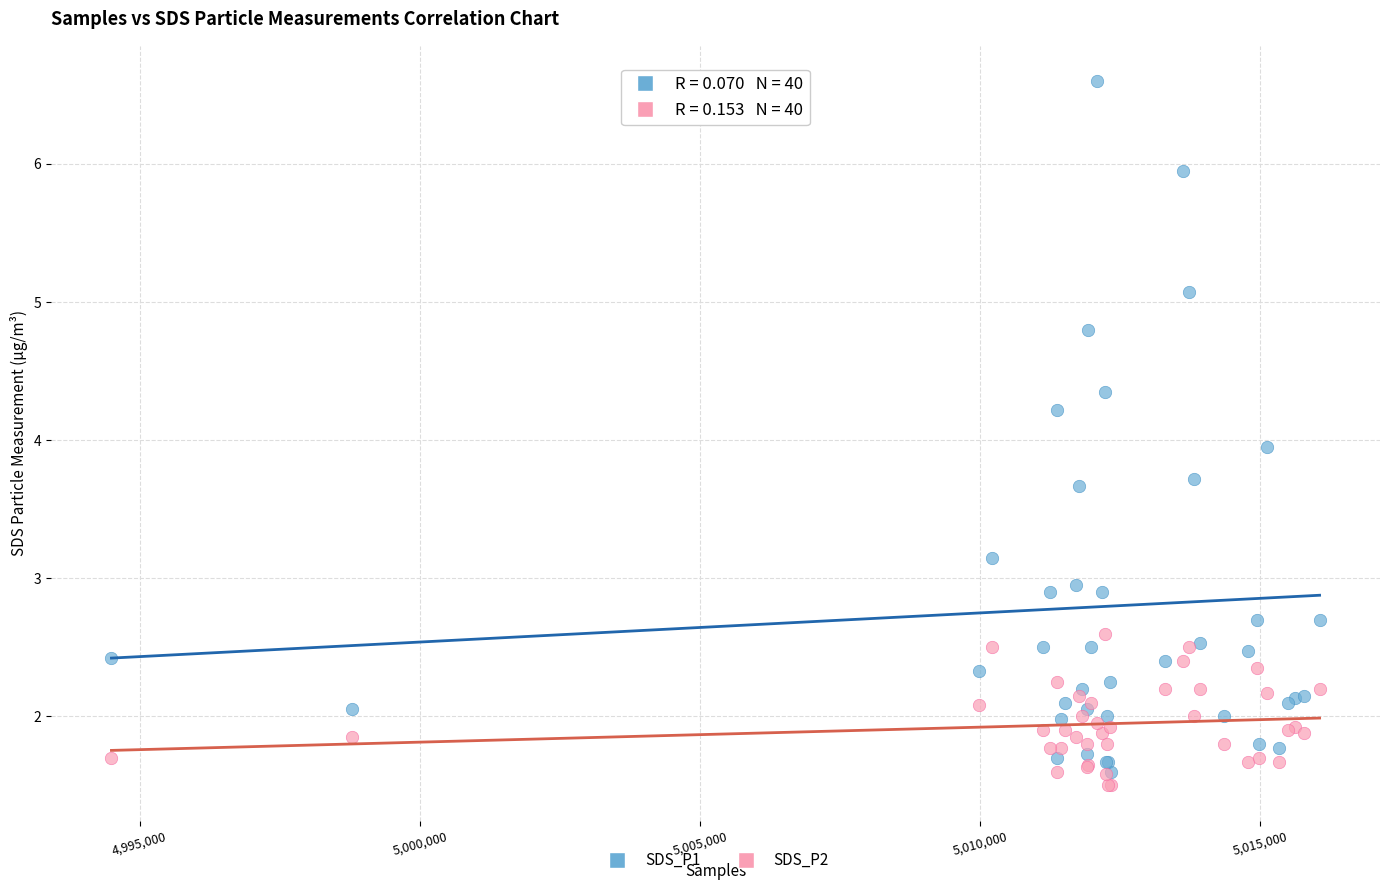

Which series has the widest spread of Y values?

SDS_P1